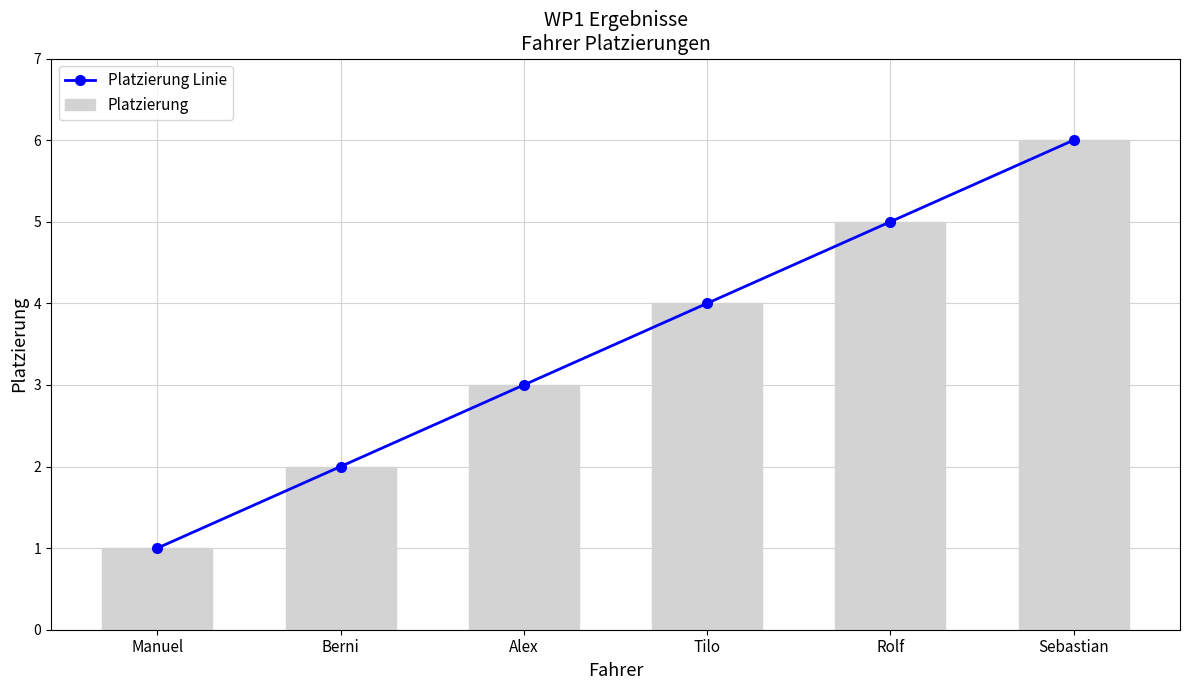

What are all the series names shown in the legend?

Platzierung Linie, Platzierung